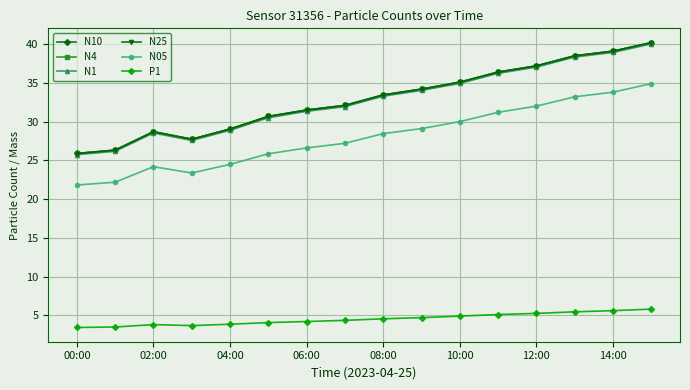

What is the value of the N4 point at the 16th from the left?

40.2